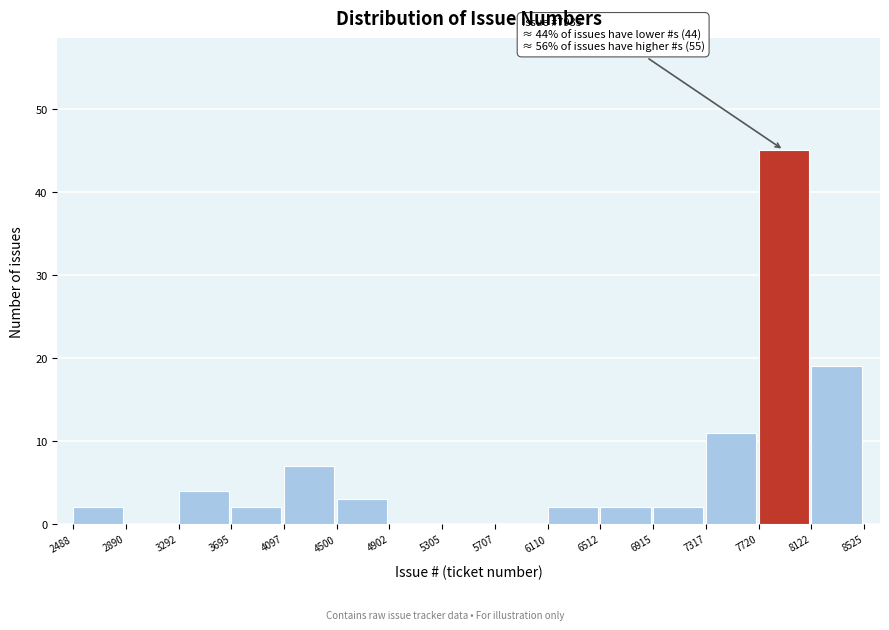

Over which range of the x-axis is the bar tallest?

7720 to 8122